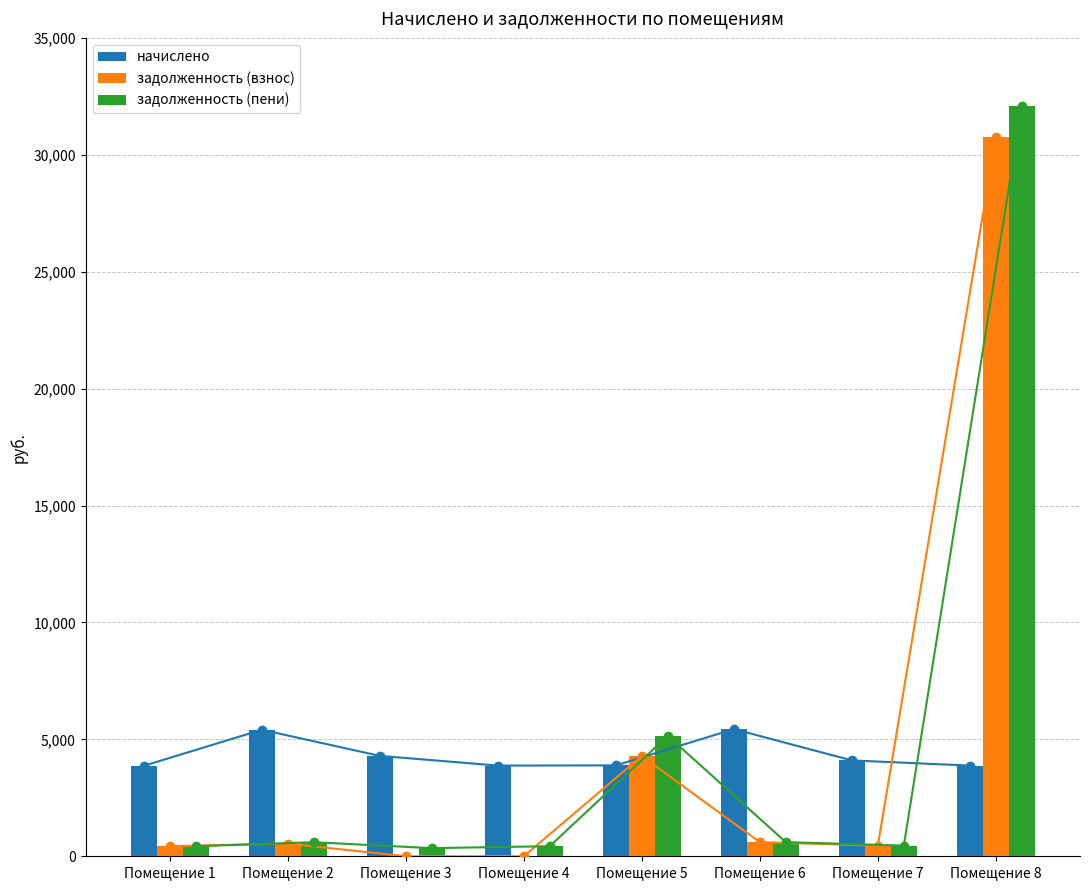

What is the value of the задолженность (пени) bar at the 6th from the left?

604.3